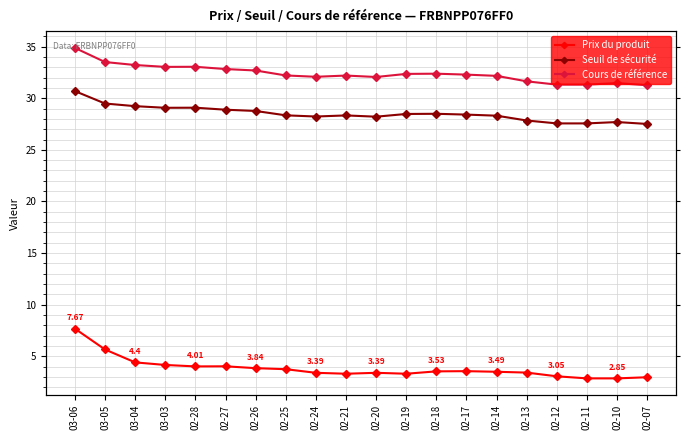

At which label does Seuil de sécurité first exceed 28?

03-06